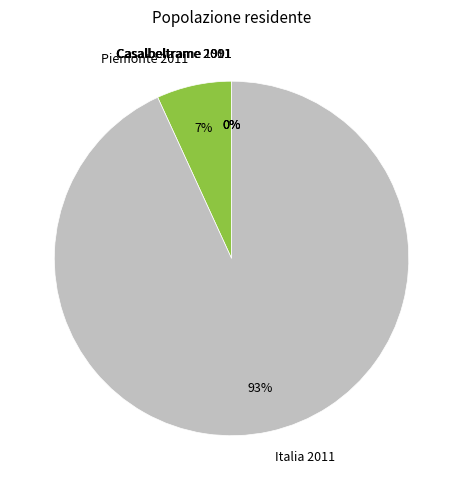

To the nearest percent, what is the average slice percentage?

20%